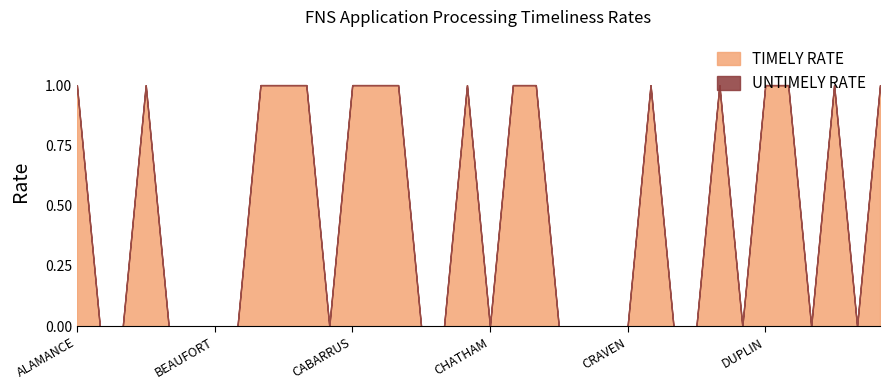

At which category does the chart reach its peak across all series?

ALAMANCE